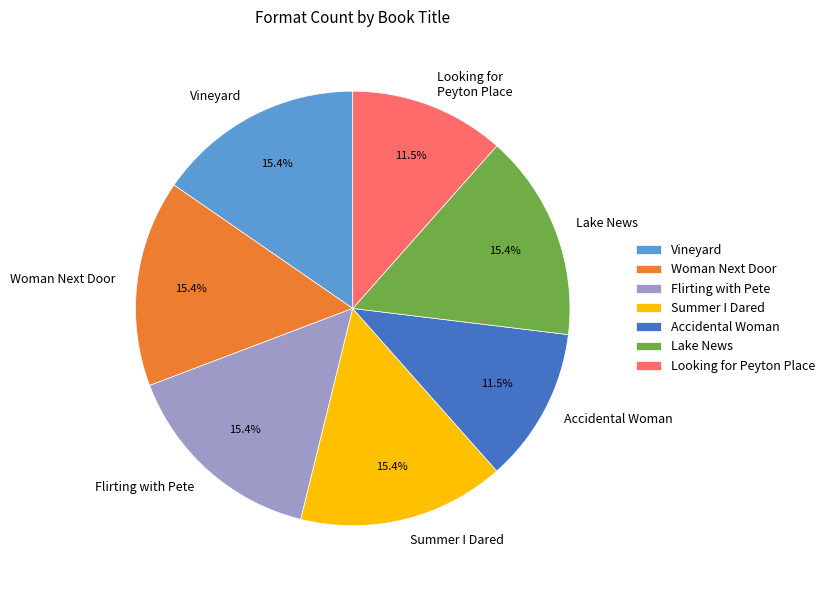

Does Accidental Woman account for over 50% of the chart?

No